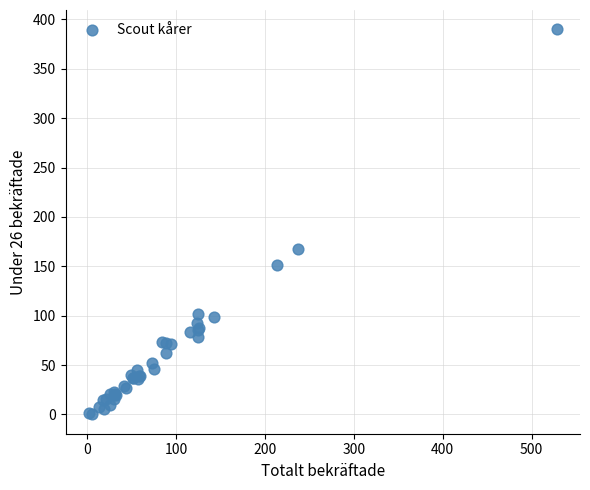

What Y value in the scatter plot is closest to 195?

168